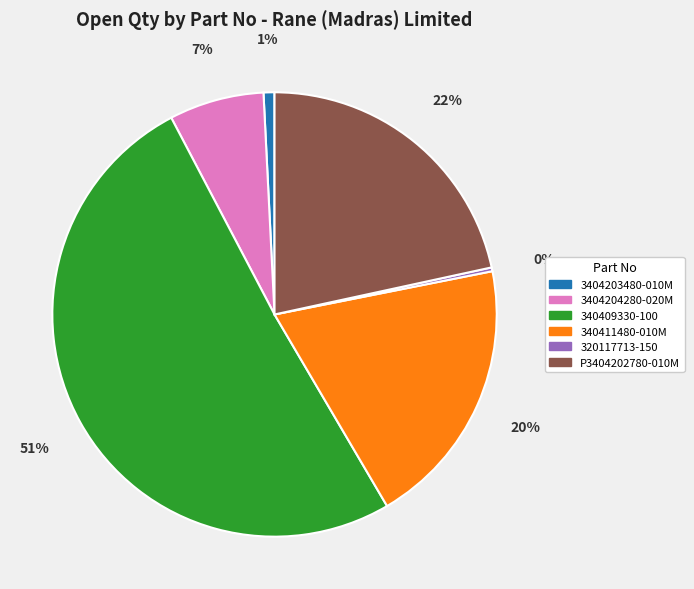

To the nearest percent, what is the difference between the 340409330-100 and 340411480-010M slice percentages?

31%